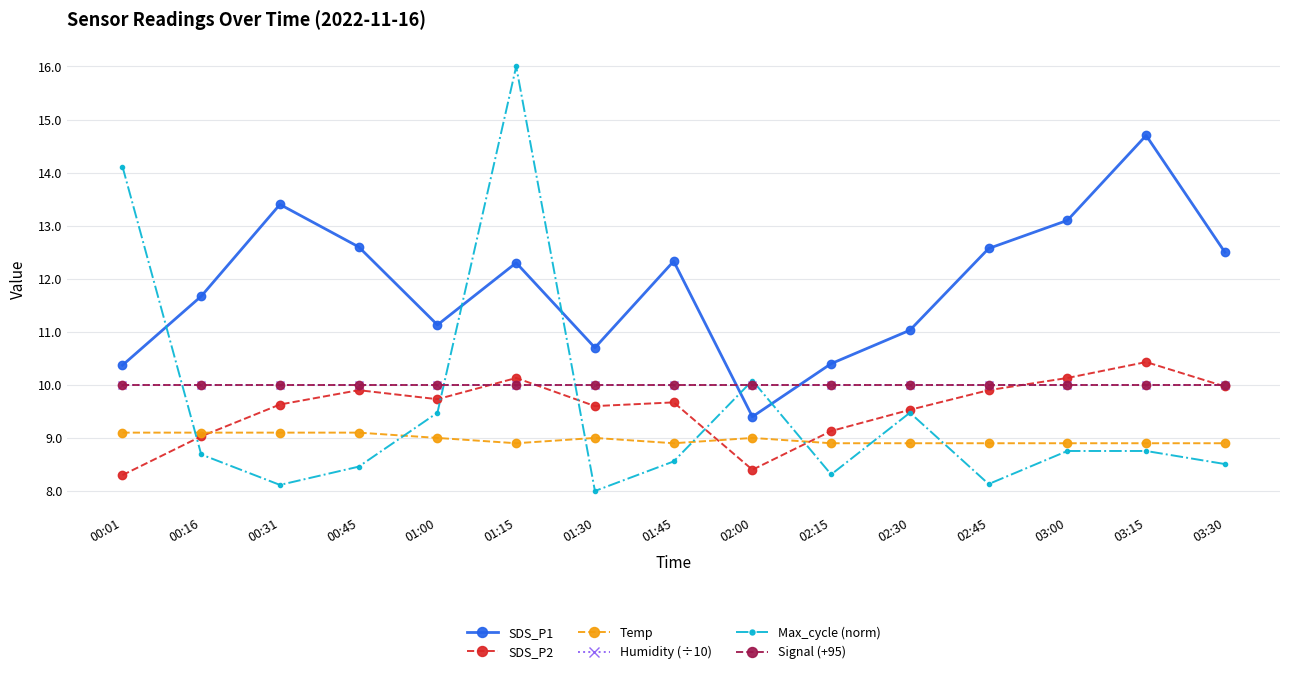

What is the average value of the Humidity (÷10) series?

10.0